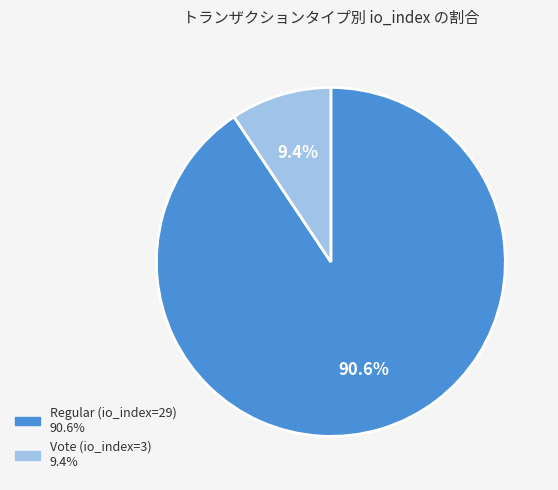

How many slices are in this pie chart?

2